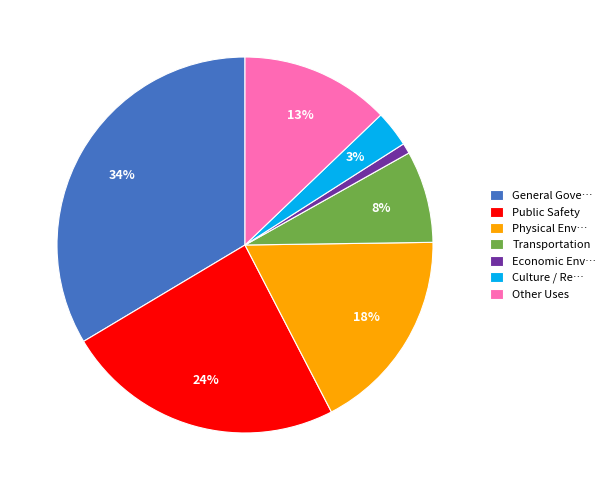

Is there any slice that represents more than half of the pie?

No